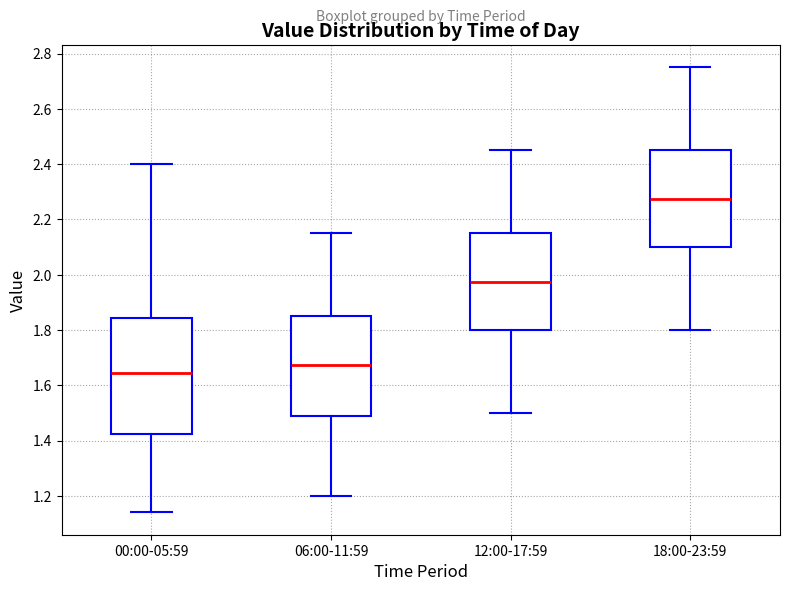

Reading left to right, read every box against the y-axis: the position of its median line, the range the box covers, and the ends of its whiskers. The values are not printed on the chart, so give them approximately, as read against the axis.

00:00-05:59: median 1.64, box 1.42 to 1.84, whiskers 1.14 to 2.40
06:00-11:59: median 1.68, box 1.48 to 1.86, whiskers 1.20 to 2.16
12:00-17:59: median 1.98, box 1.80 to 2.16, whiskers 1.50 to 2.46
18:00-23:59: median 2.28, box 2.10 to 2.46, whiskers 1.80 to 2.76